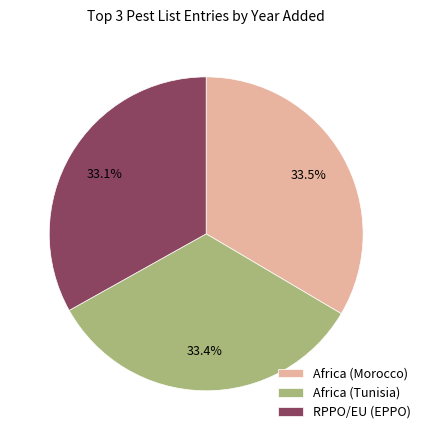

How many segments does this pie chart have?

3